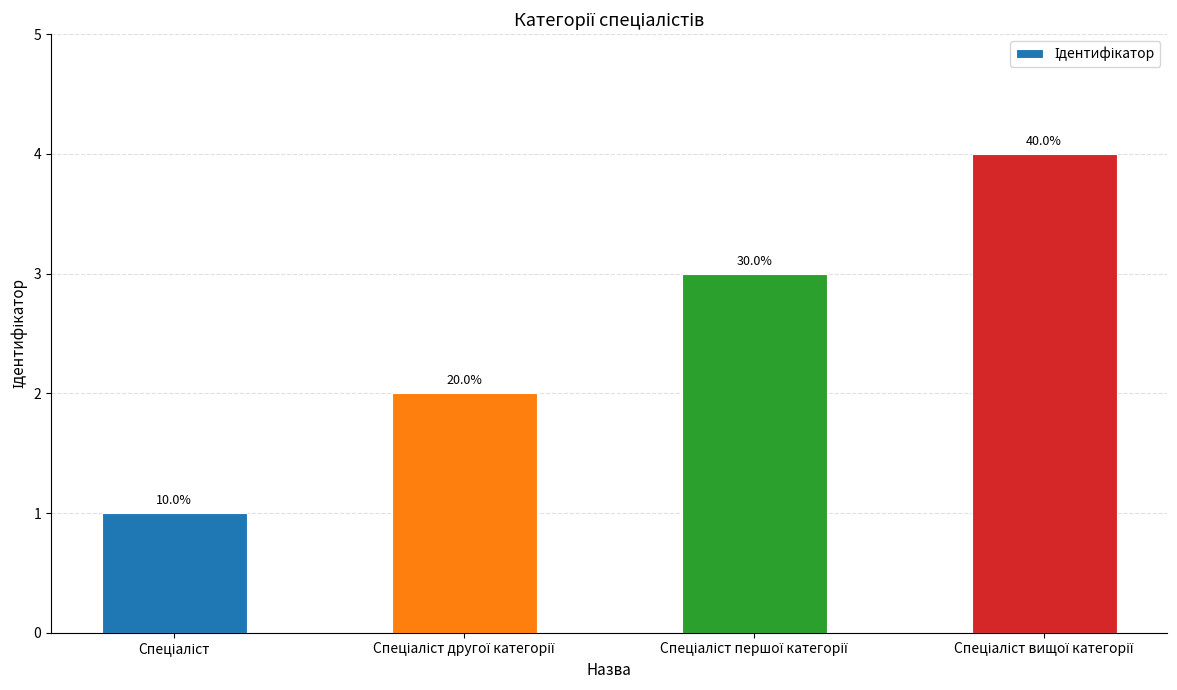

Rank the categories by value from lowest to highest.

Спеціаліст, Спеціаліст другої категорії, Спеціаліст першої категорії, Спеціаліст вищої категорії